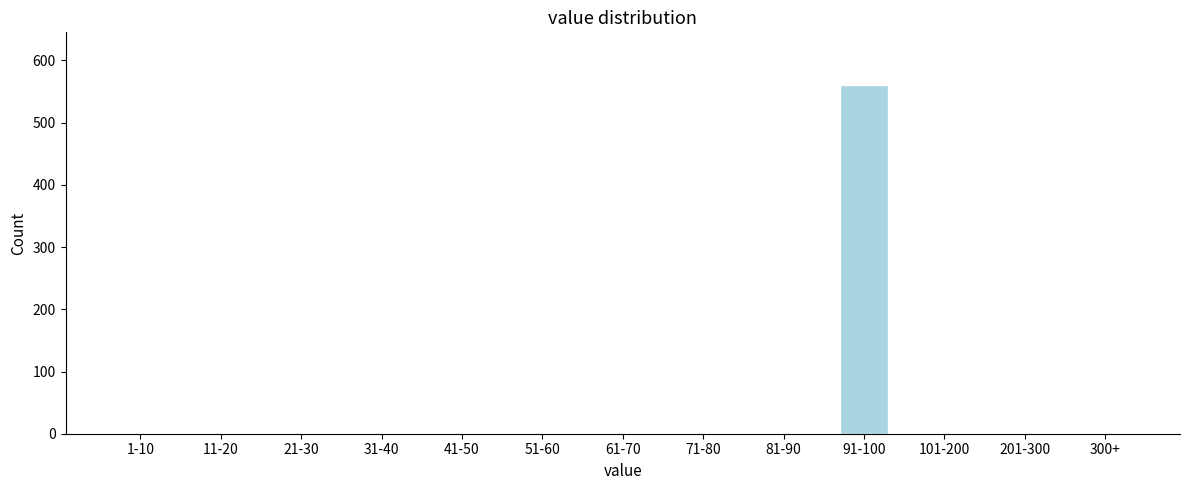

Reading right to left, what are all the values shown in this chart?

300+=0	201-300=0	101-200=0	91-100=561	81-90=0	71-80=0	61-70=0	51-60=0	41-50=0	31-40=0	21-30=0	11-20=0	1-10=0